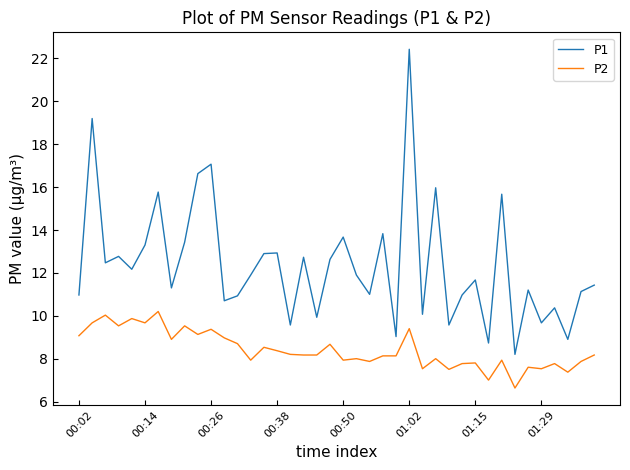

What is the greatest value displayed?

22.4